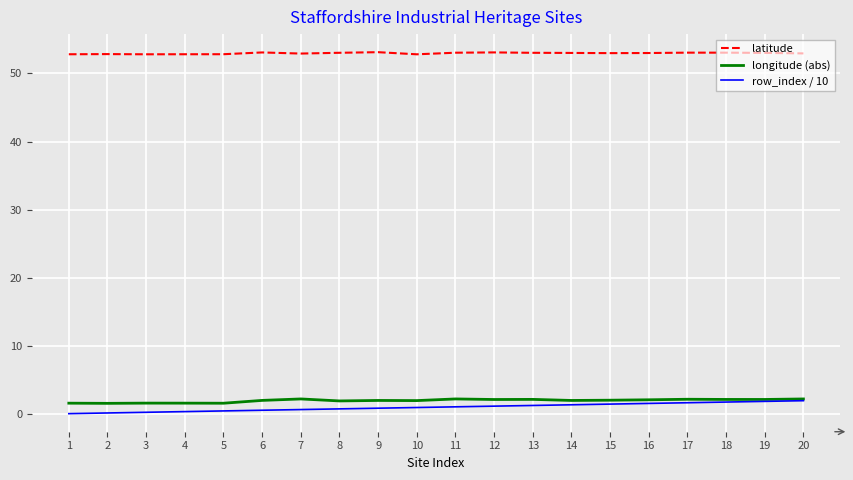

What is the sum of the row_index / 10 values at 18 and 8?

2.6